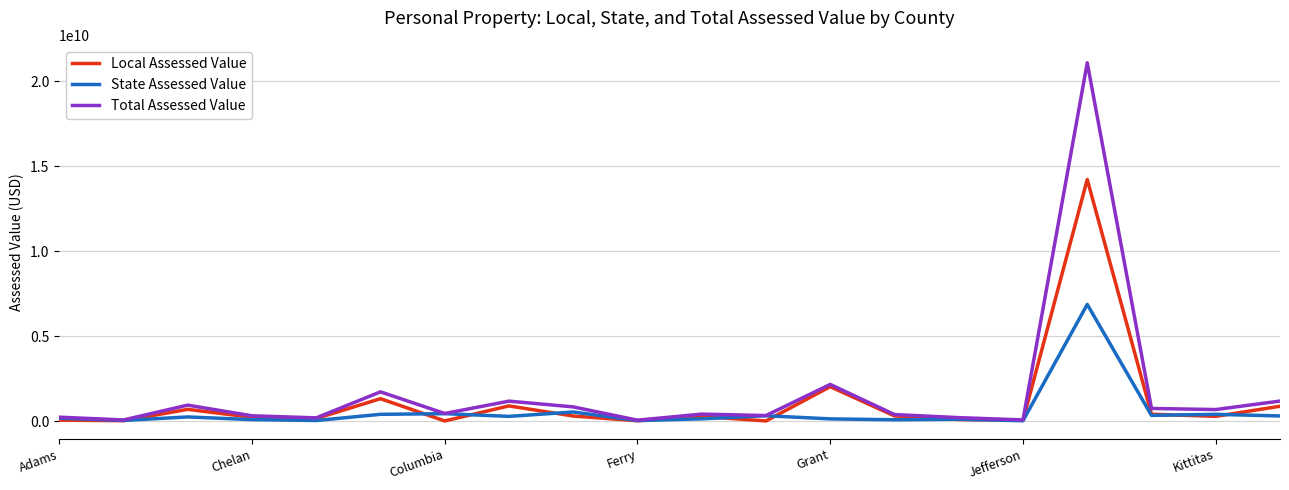

List the series in order of their peak value, lowest first.

State Assessed Value, Local Assessed Value, Total Assessed Value